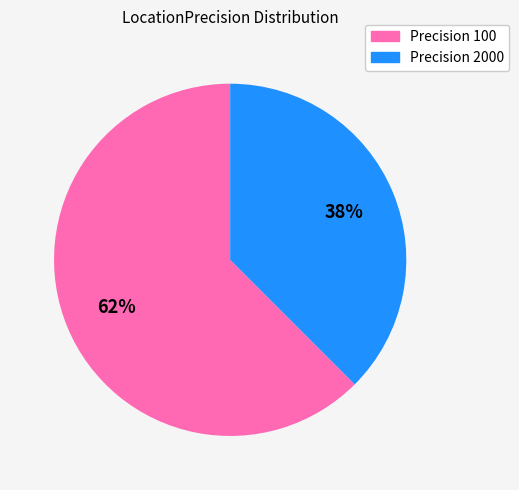

To the nearest percent, what is the average slice percentage?

50%